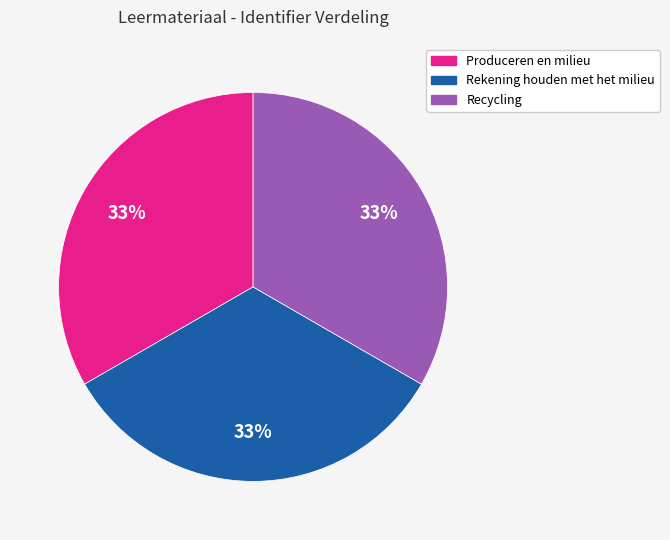

Count the number of slices in the pie.

3